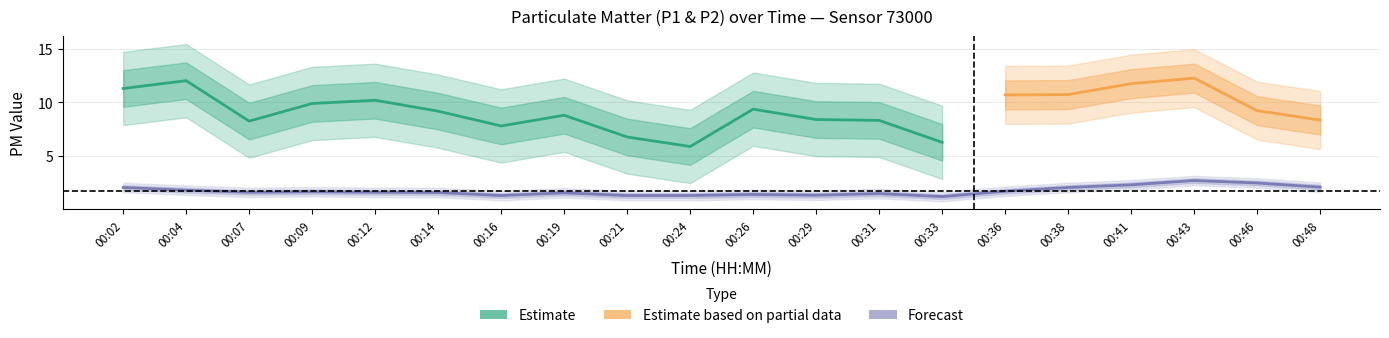

How many interior local valleys (lower than both neighbors) does the data have?

4